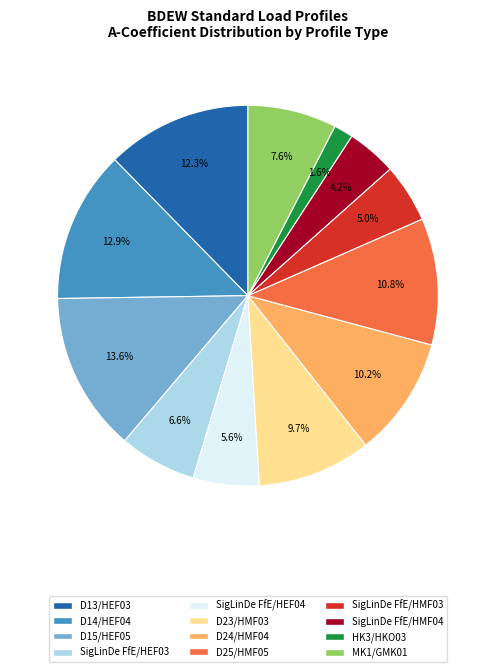

How many slices are in this pie chart?

12